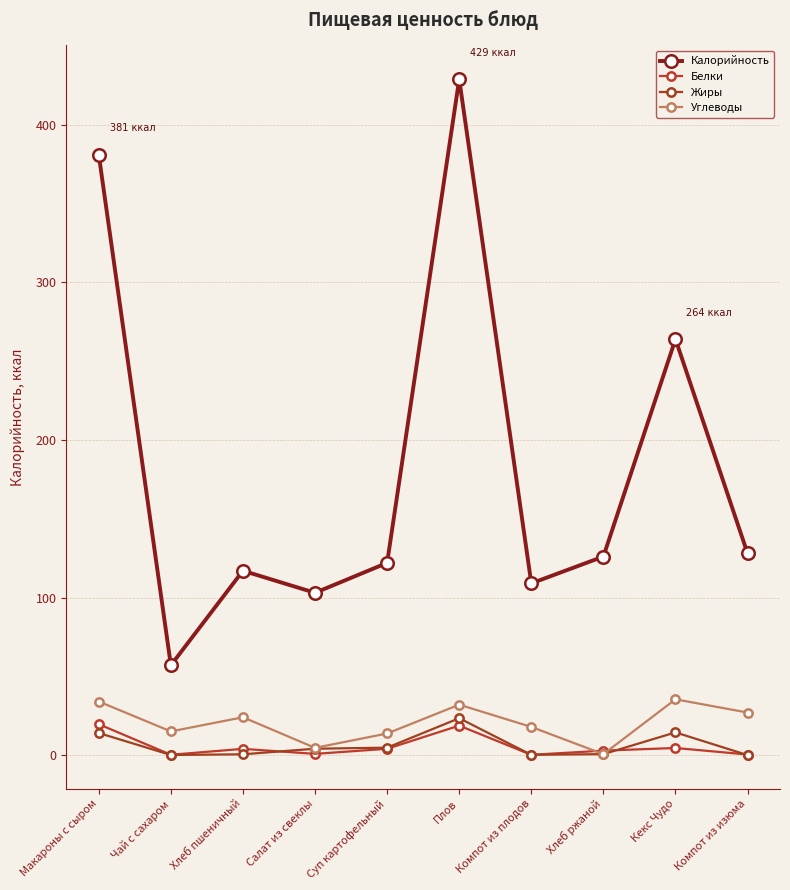

Rank the series at Чай с сахаром from lowest to highest value.

Жиры, Белки, Углеводы, Калорийность